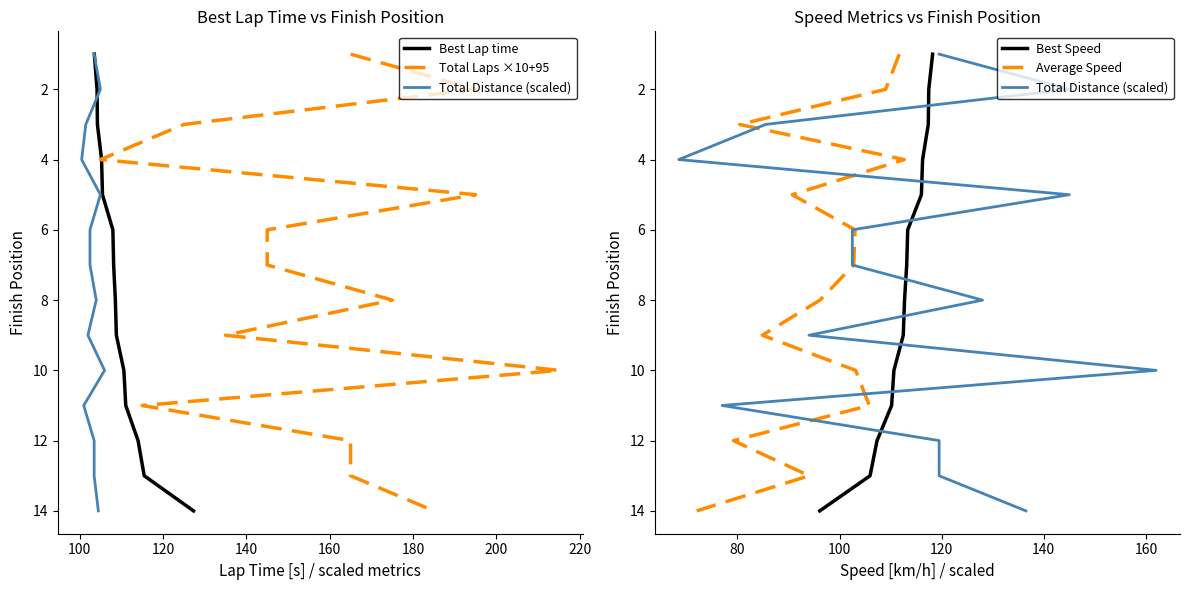

What is the total value across all series at 220?

40